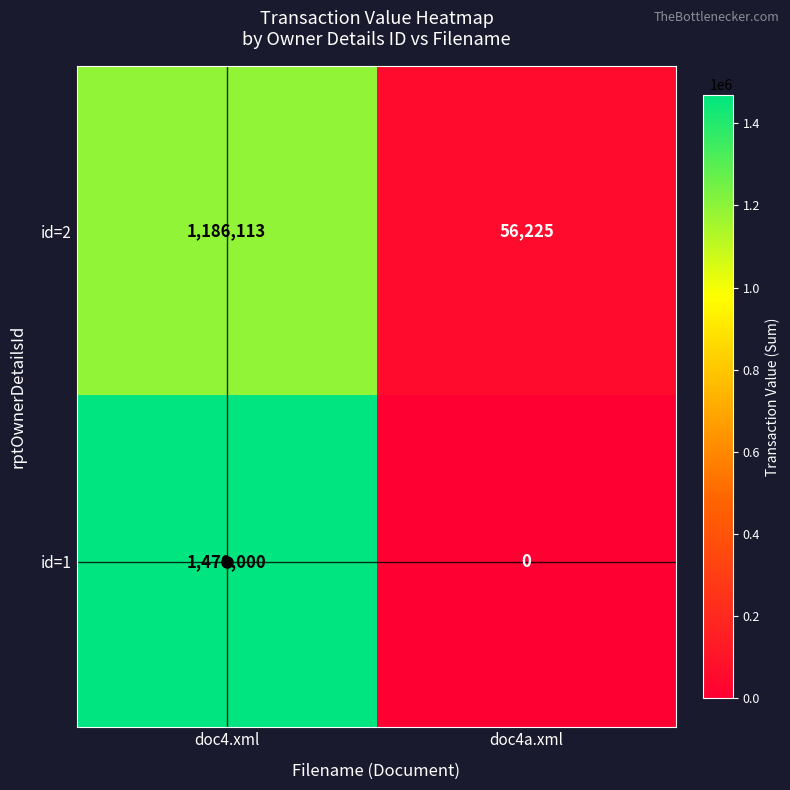

What is the spread (max minus min) of values at doc4.xml?

283887